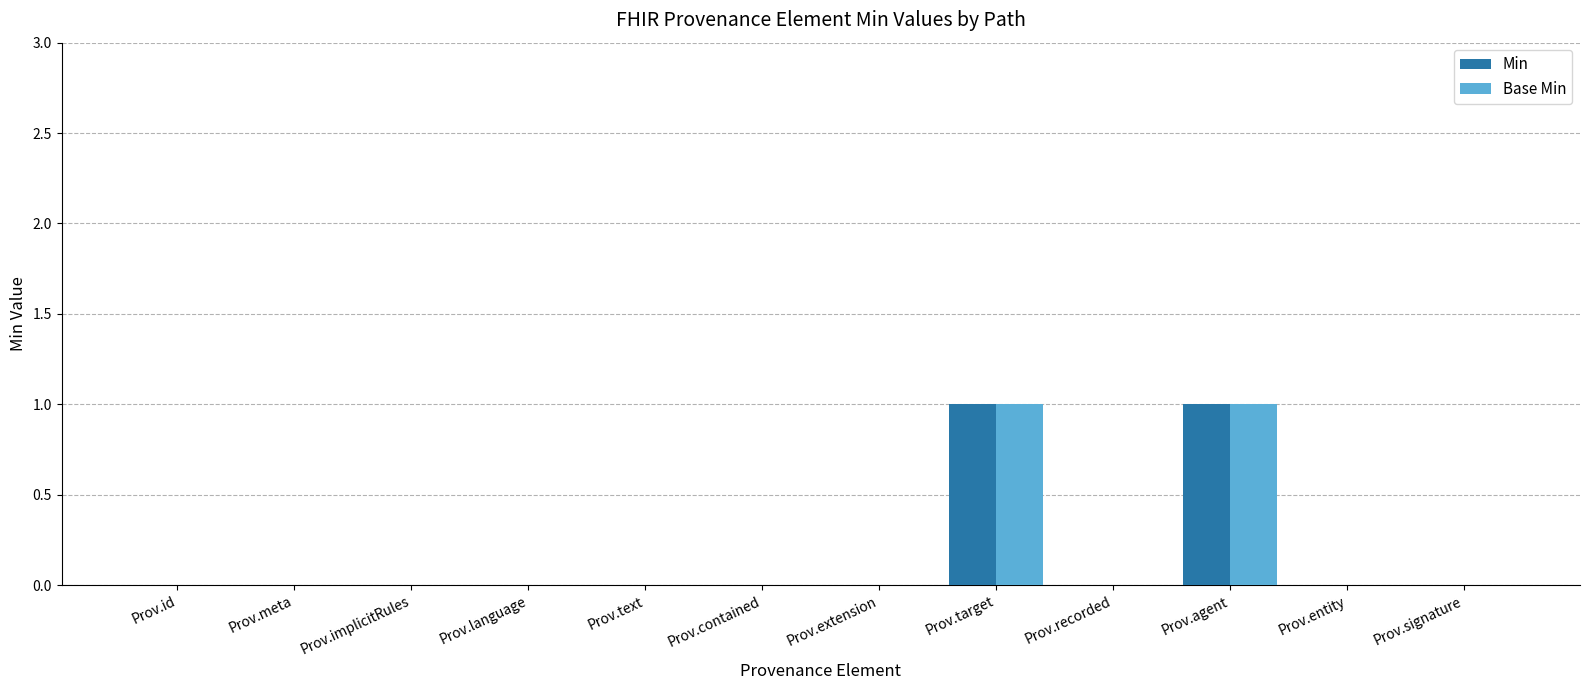

True or false: Min has a value of -1 at Prov.contained.

False